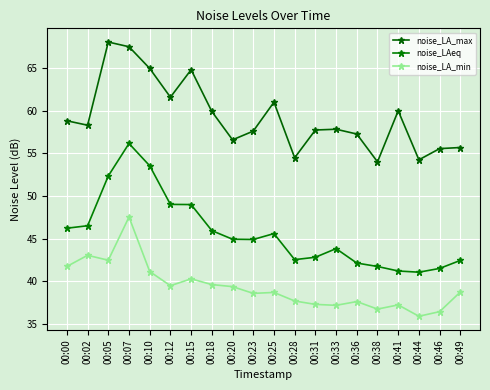

True or false: noise_LA_max and noise_LAeq intersect in this chart.

False